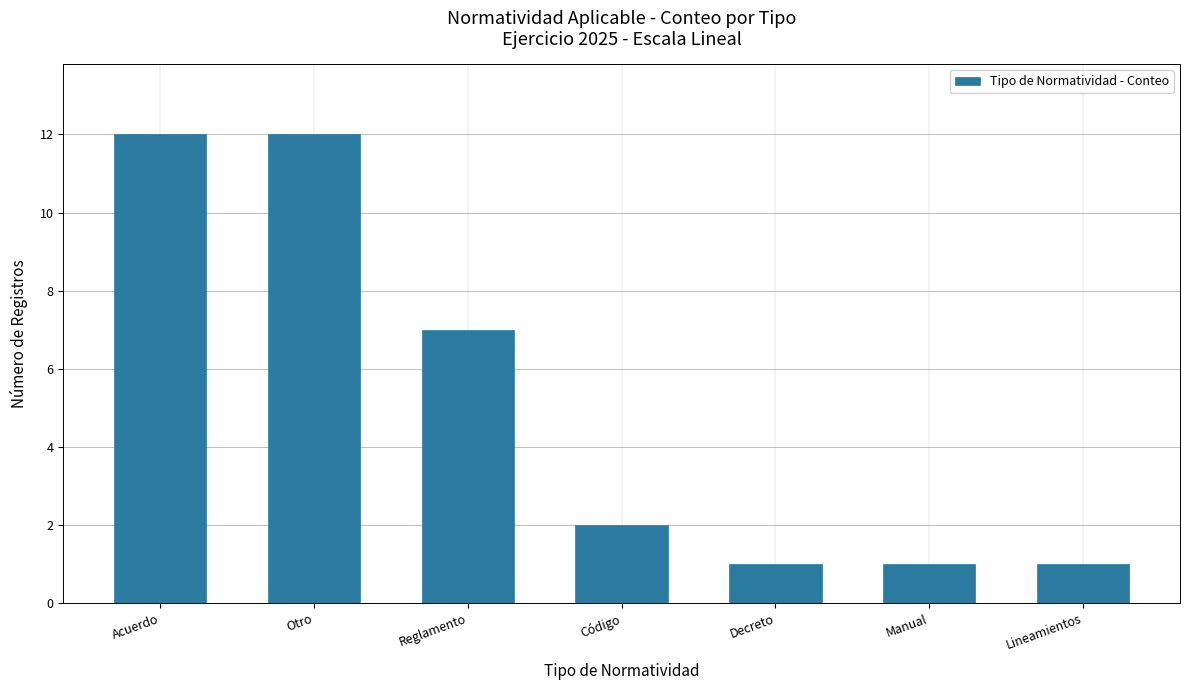

What is the approximate value at Reglamento, to the nearest 5?

5